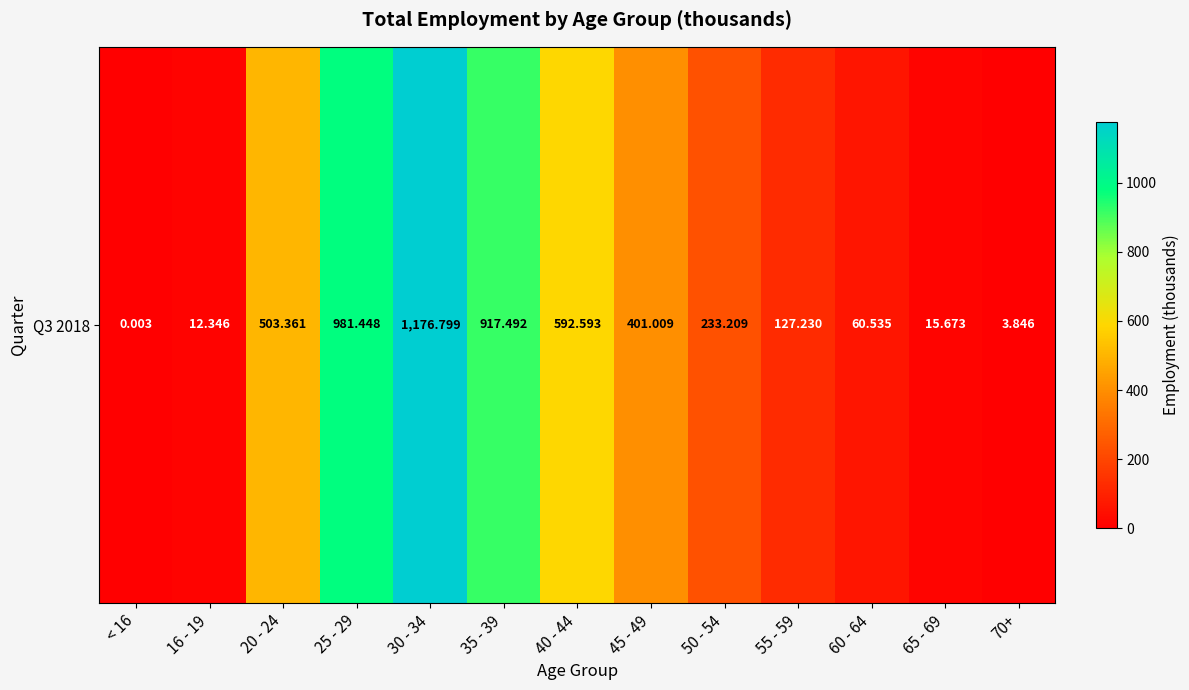

How many distinct data groups are displayed?

1